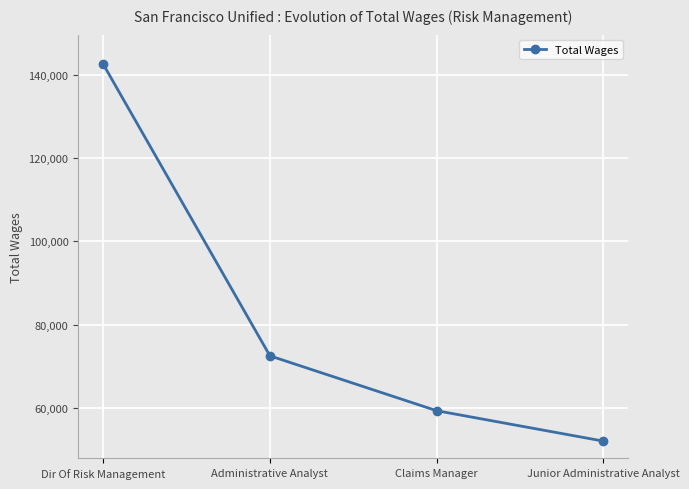

What is the greatest value displayed?

142605